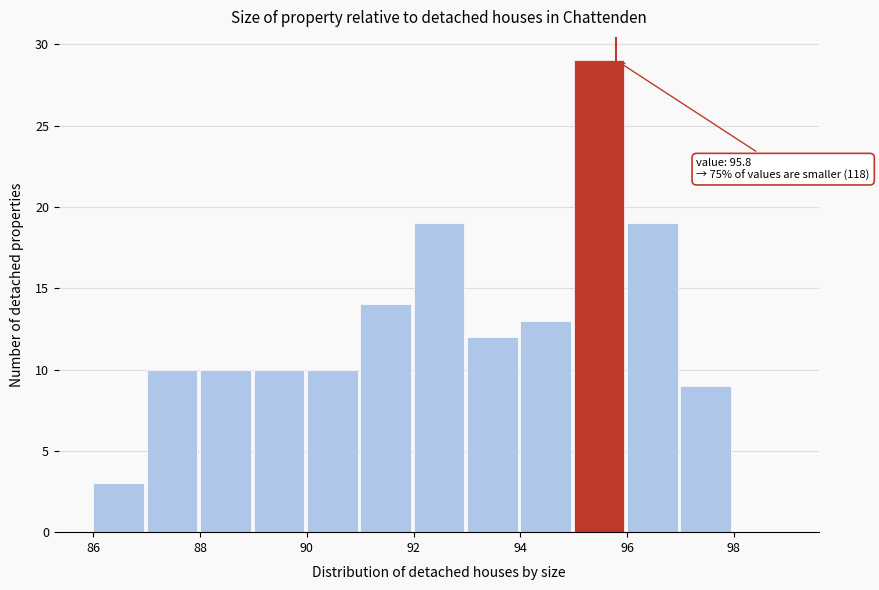

Over which range of the x-axis is the bar tallest?

95 to 96